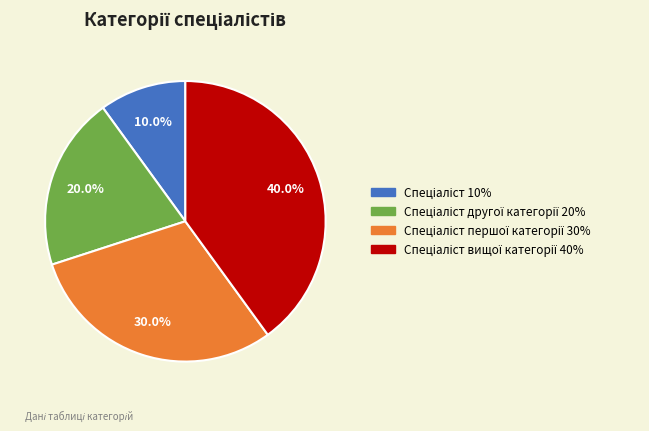

Is there any slice that represents more than half of the pie?

No